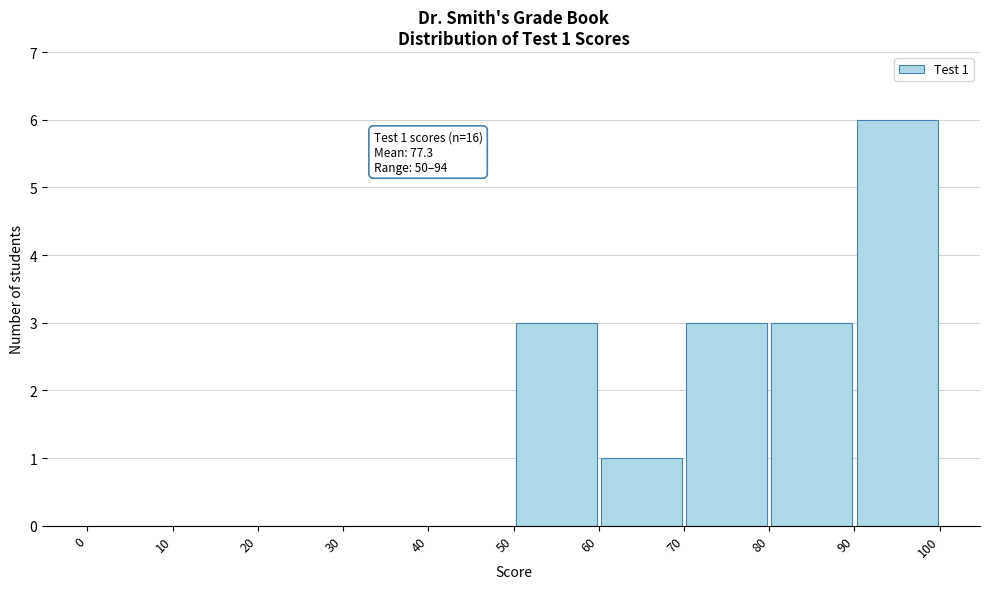

Which range on the x-axis has the tallest bar?

90 to 100